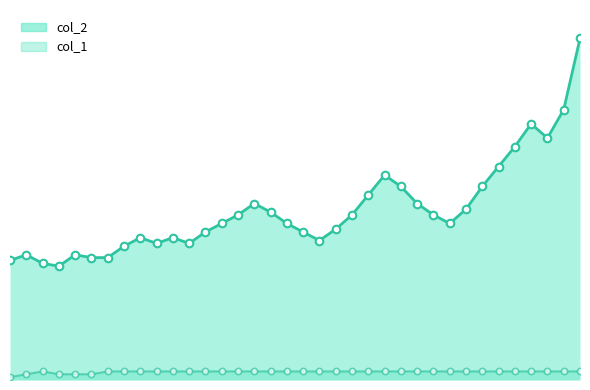

At which category is the sum across all series the highest?

23:20